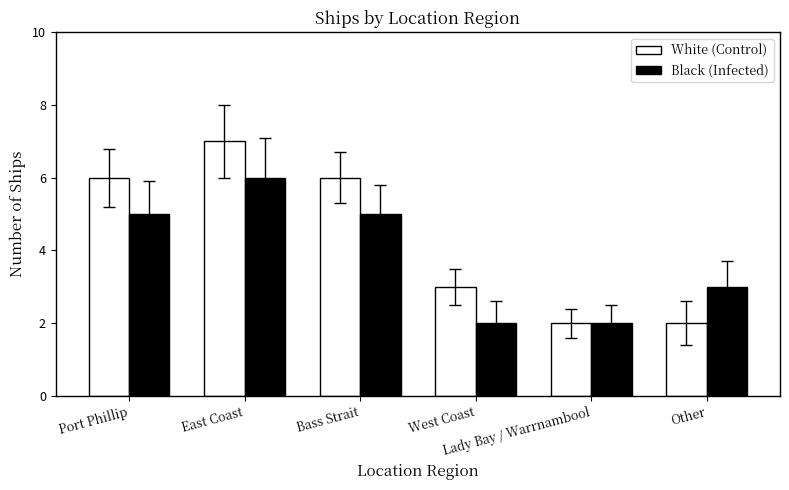

What is the greatest value displayed?

7